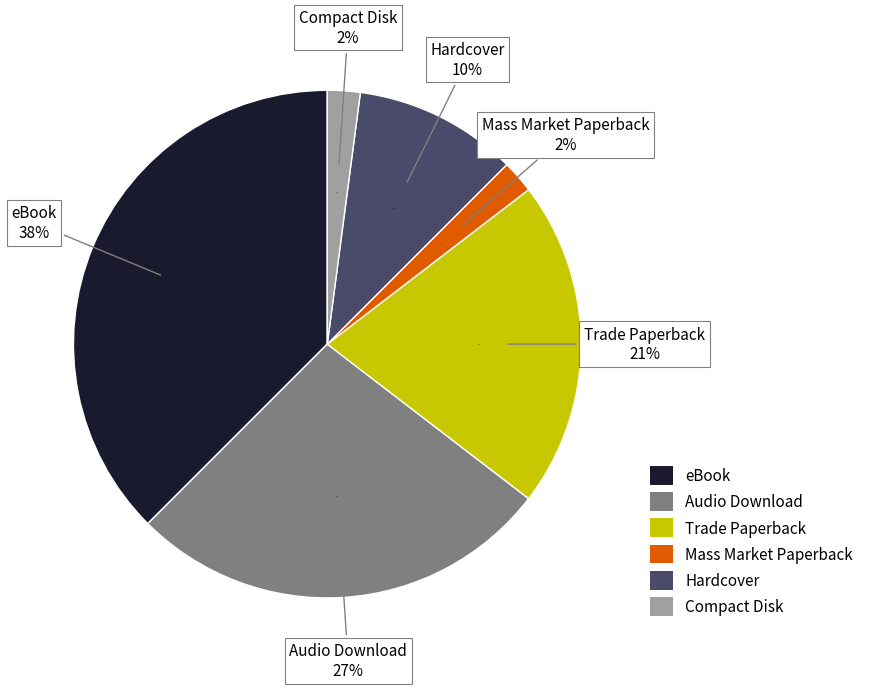

To the nearest percent, what is the combined percentage of Hardcover and Mass Market Paperback?

12%